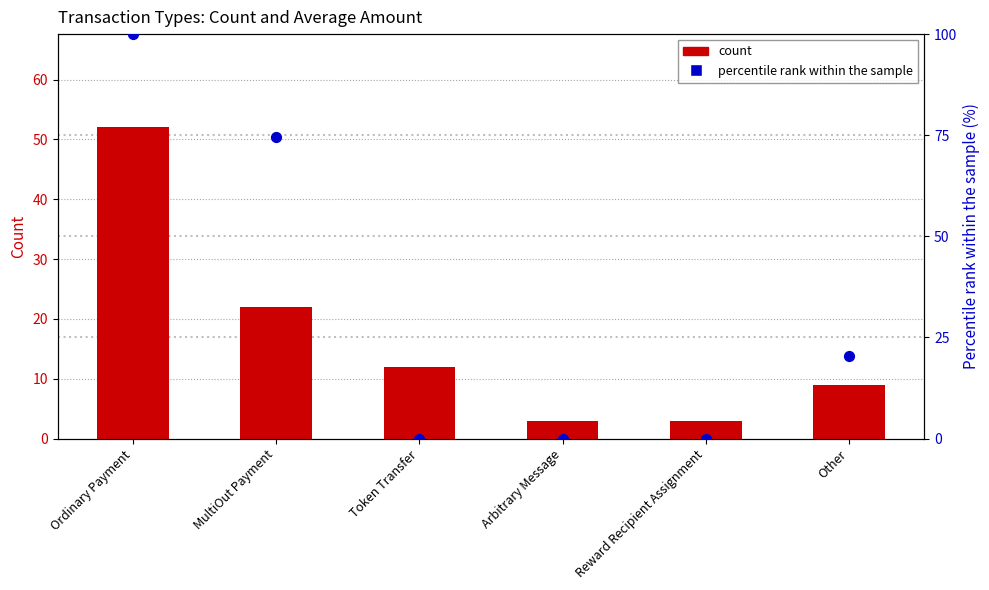

What is the total value across all series at Other?

29.4